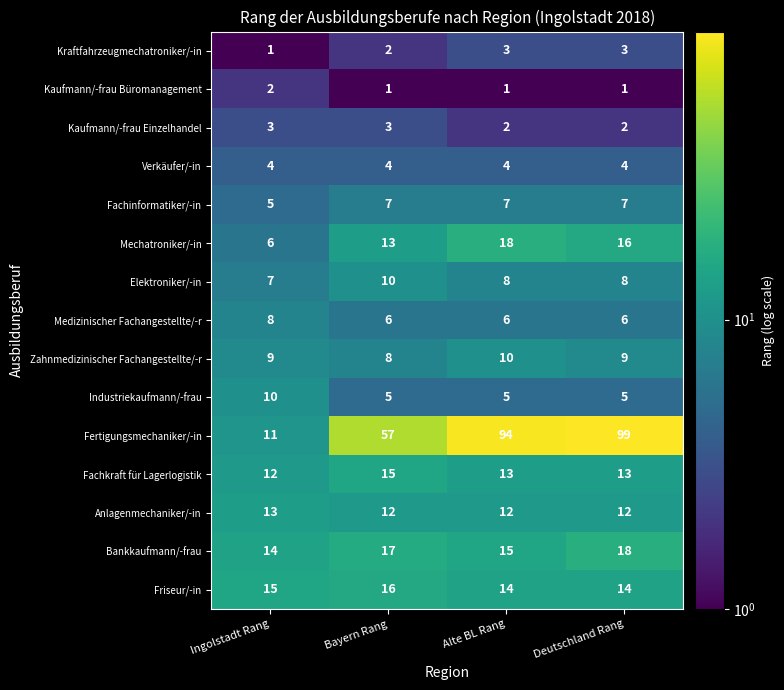

What is the sum of the Anlagenmechaniker/-in values at Deutschland Rang and Ingolstadt Rang?

25